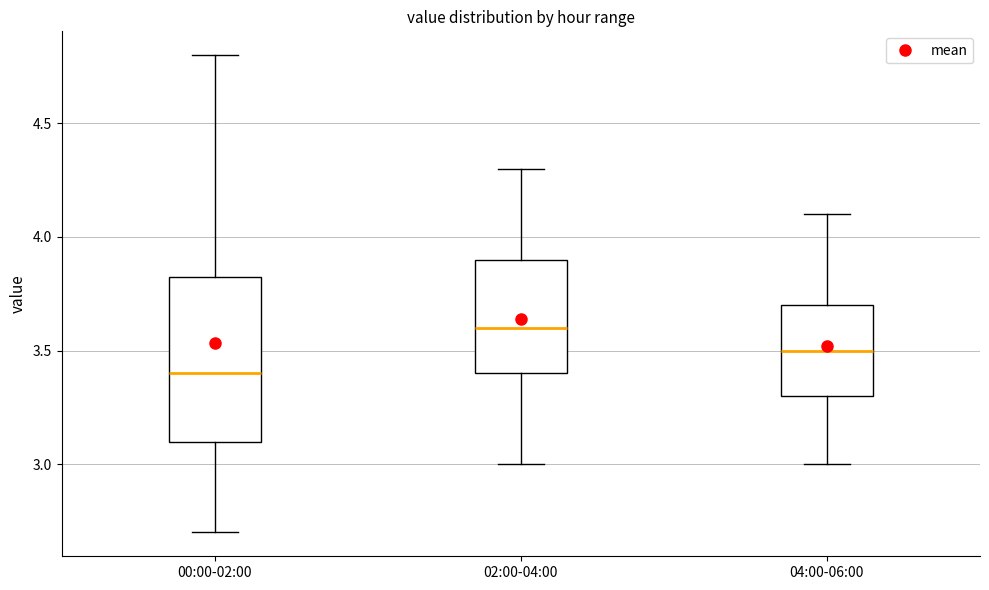

Comparing the boxes themselves (not the whiskers), which one is the tallest?

00:00-02:00